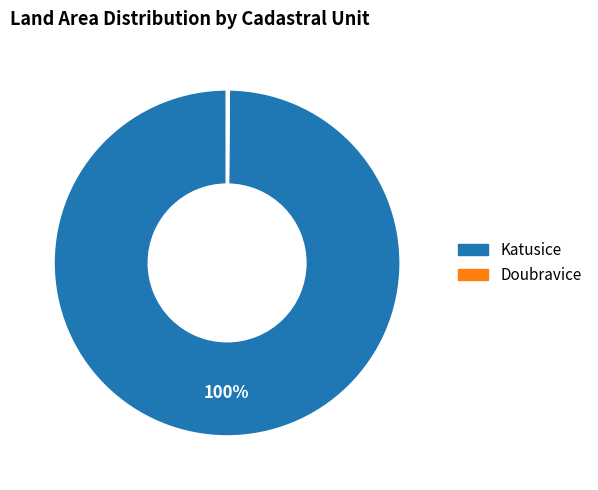

The Katusice slice represents 78% of the pie. True or false?

False